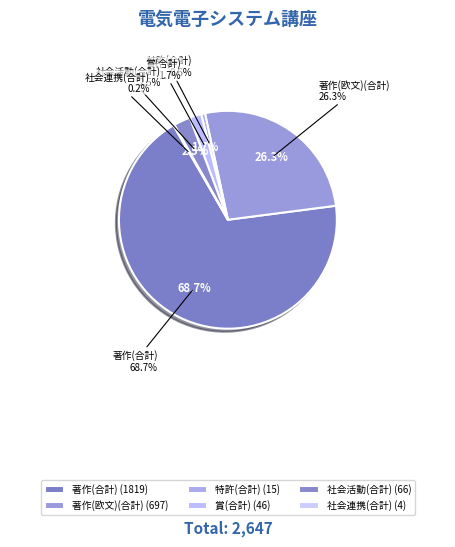

To the nearest percent, what is the average slice percentage?

17%